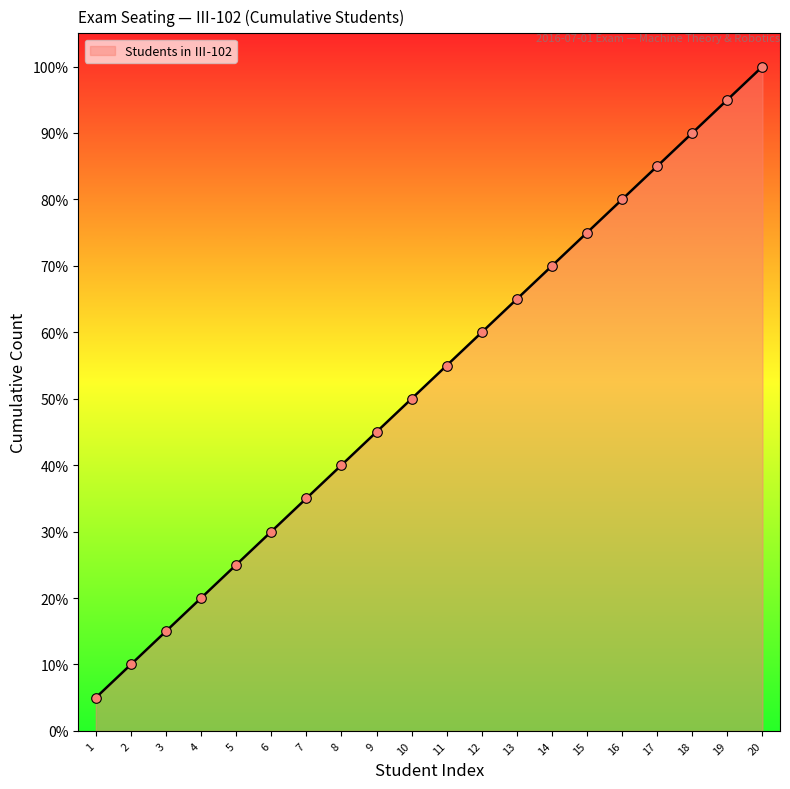

What is the change in value from 4 to 20?

+80.0